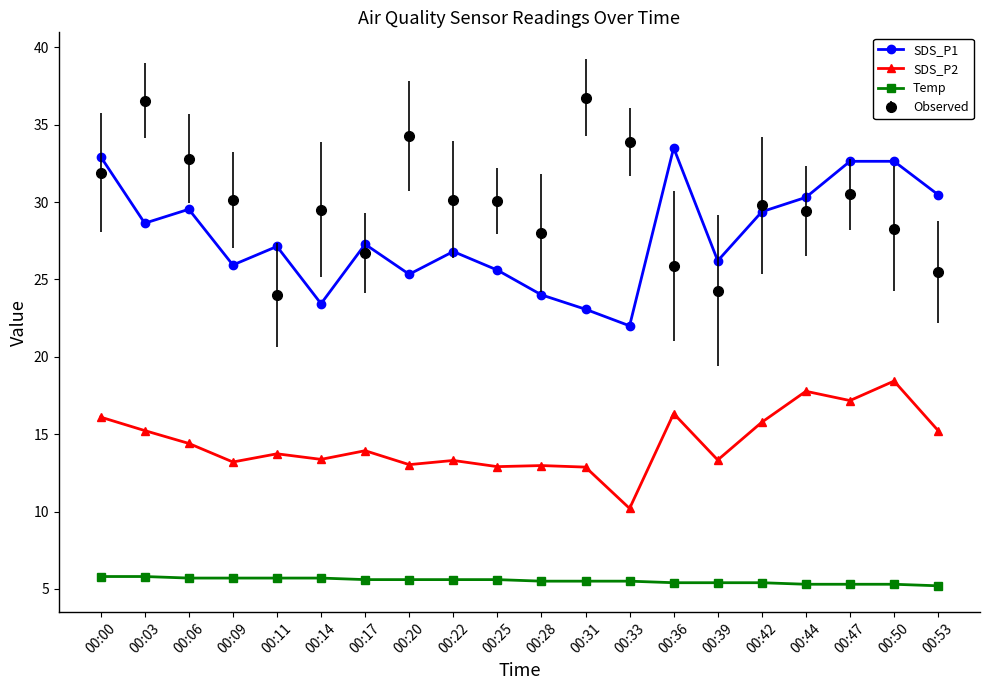

What is the value of the SDS_P1 point at the 14th from the left?

33.5